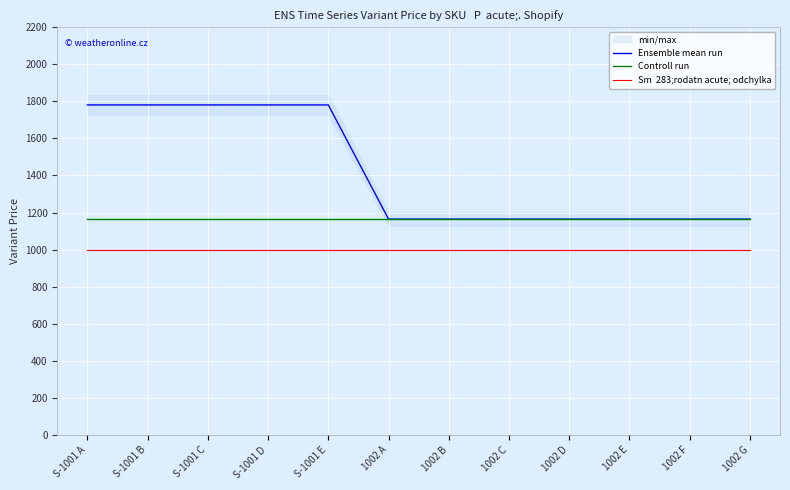

Reading left to right, transcribe all the data shown in this chart.

Ensemble mean run: 1780.8	1780.8	1780.8	1780.8	1780.8	1164.8	1164.8	1164.8	1164.8	1164.8	1164.8	1164.8
Controll run: 1164.8	1164.8	1164.8	1164.8	1164.8	1164.8	1164.8	1164.8	1164.8	1164.8	1164.8	1164.8
Sm  283;rodatn acute; odchylka: 1000.0	1000.0	1000.0	1000.0	1000.0	1000.0	1000.0	1000.0	1000.0	1000.0	1000.0	1000.0